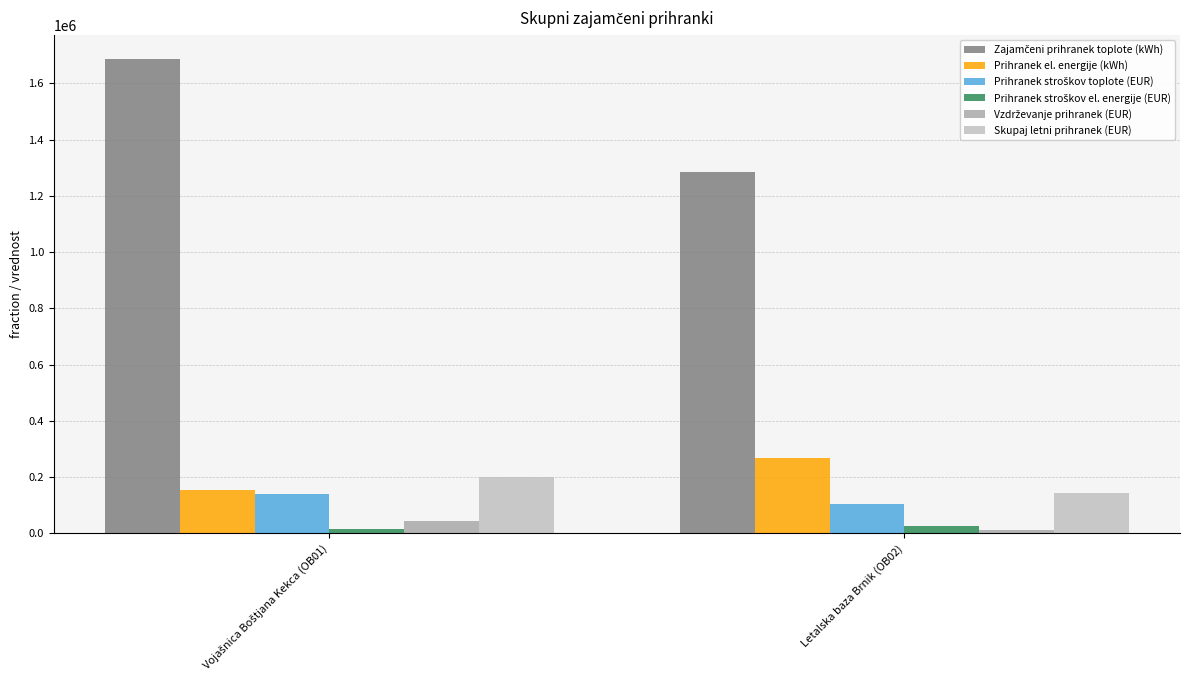

How many data points does each series have?

2